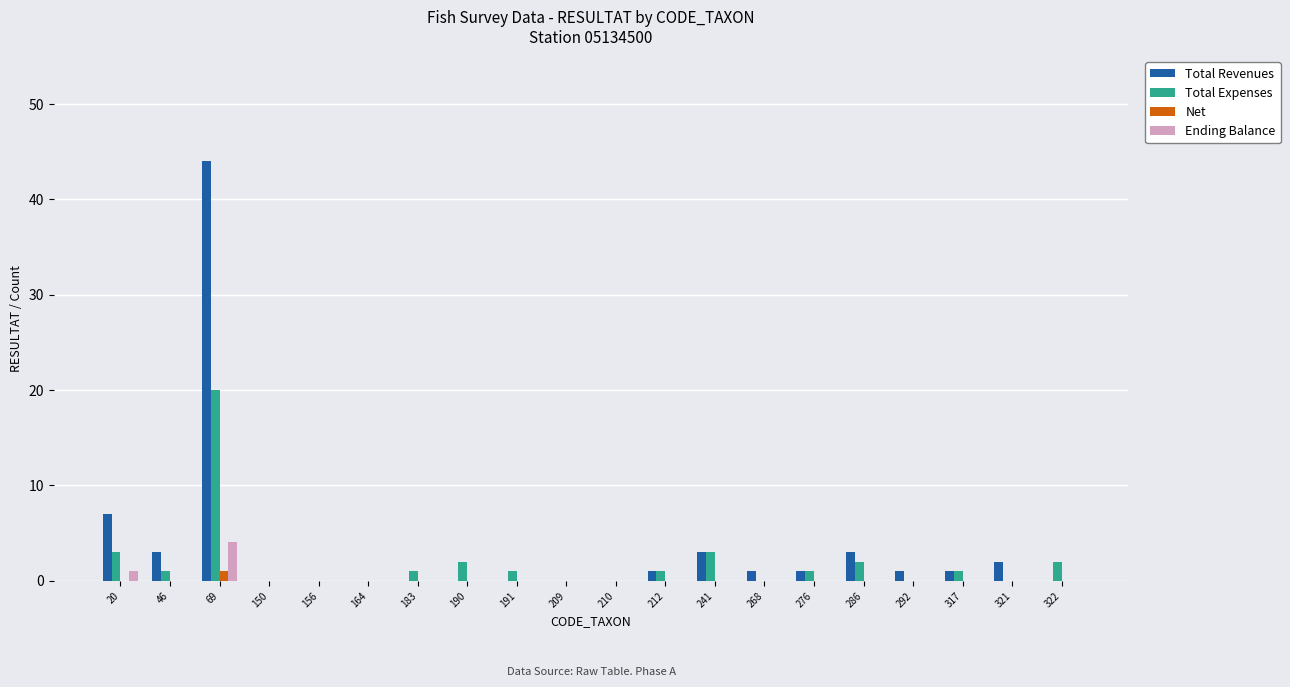

At which category does the chart reach its peak across all series?

69